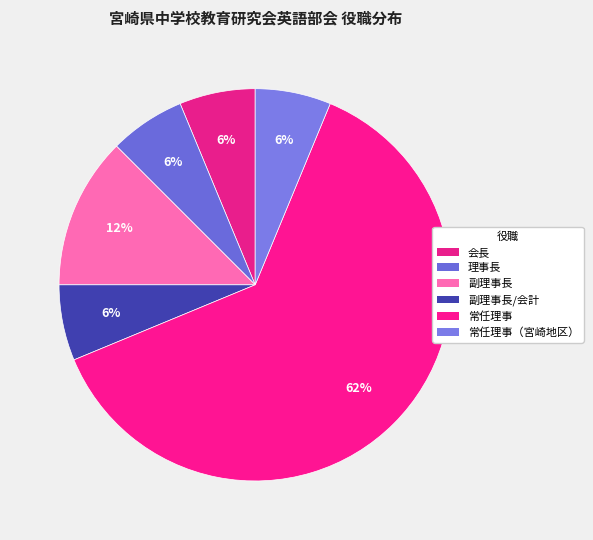

Is it true that 会長 is 6% of the pie?

True